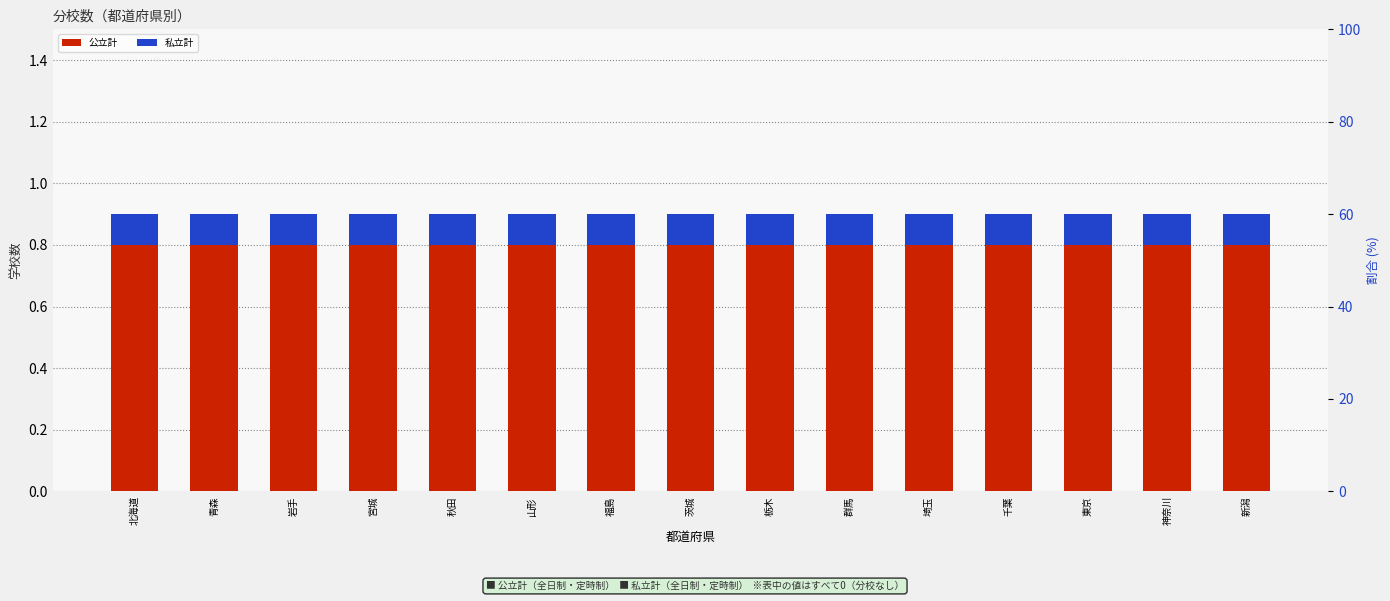

How many data points does each series have?

15